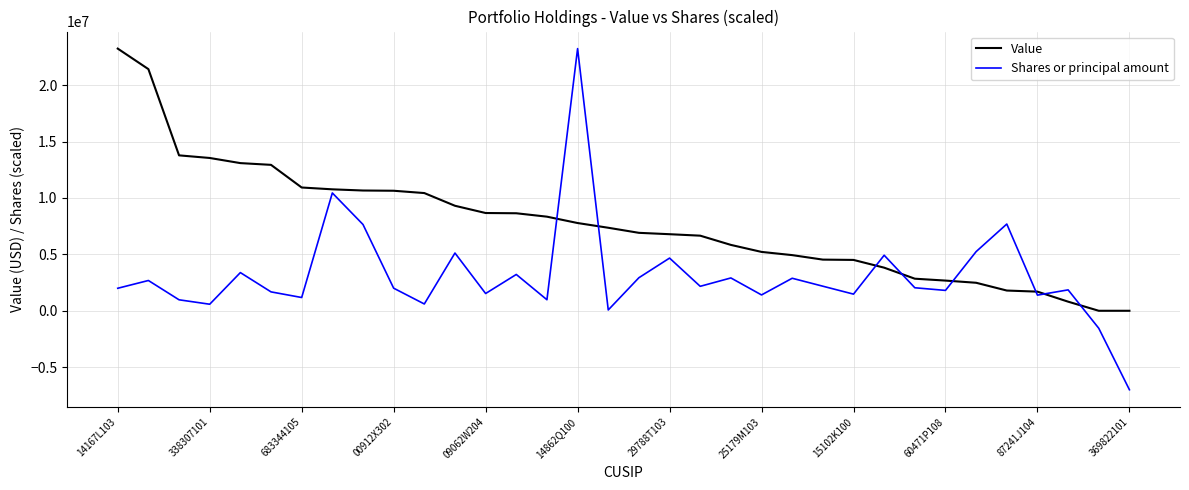

Rank the series by their average value, from lowest to highest.

Shares or principal amount, Value